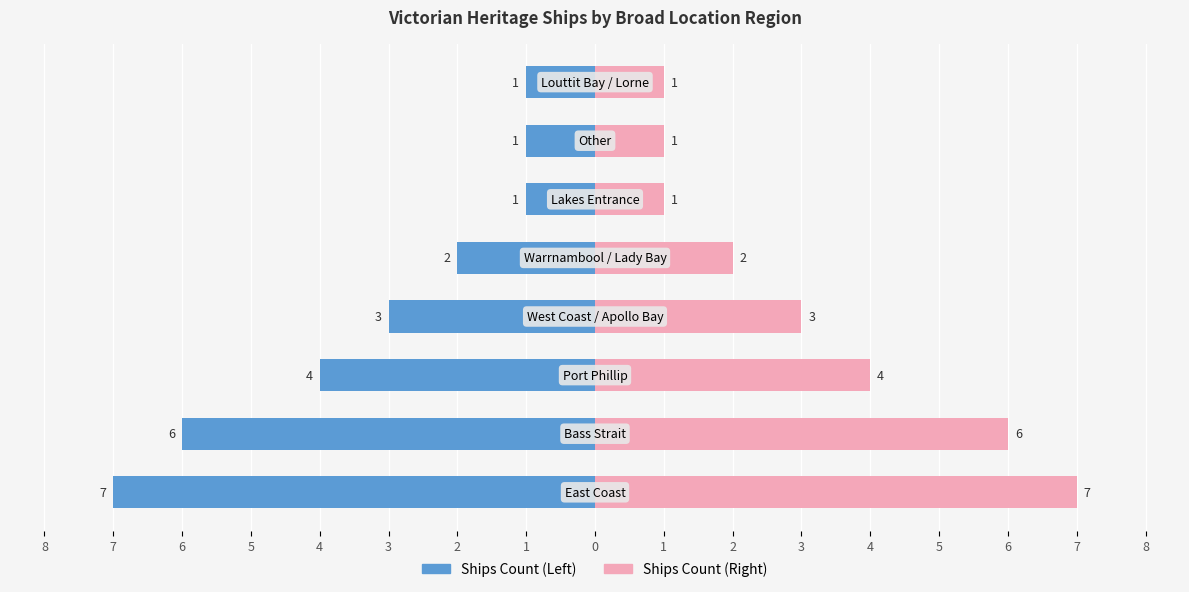

Reading left to right, what are all the values shown in this chart?

Ships Count (Left): -7	-6	-4	-3	-2	-1	-1	-1
Ships Count (Right): 7	6	4	3	2	1	1	1